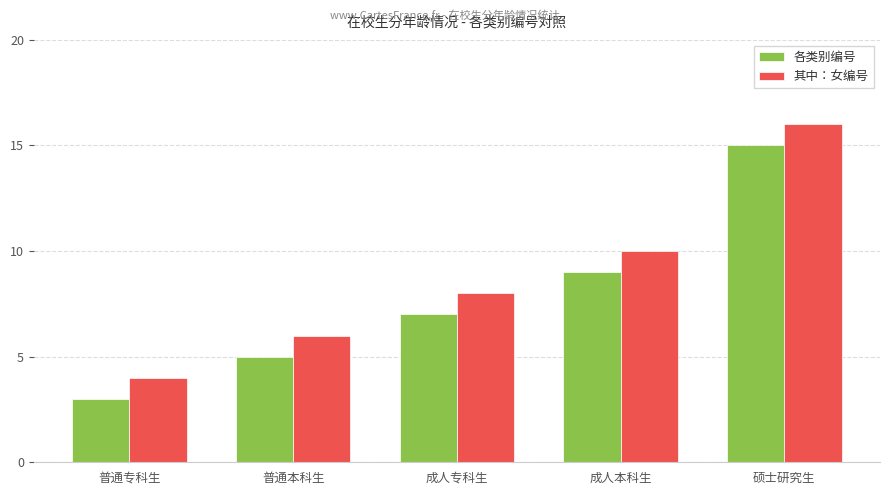

What is the smallest value displayed?

3